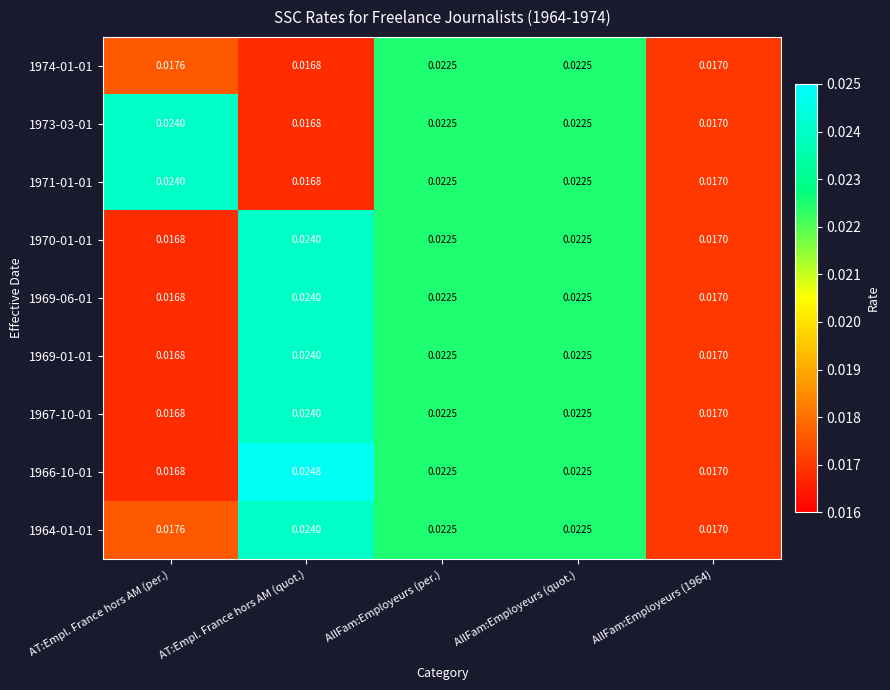

At which label does 1969-06-01 reach its peak?

AT:Empl. France hors AM (quot.)